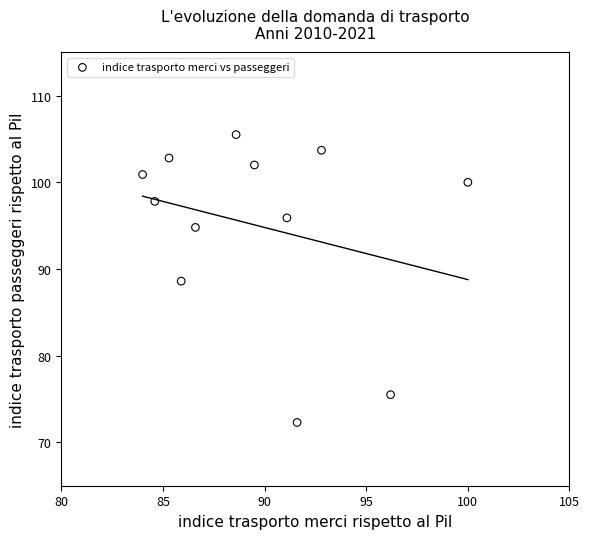

What is the range of Y values (max minus min)?

33.2